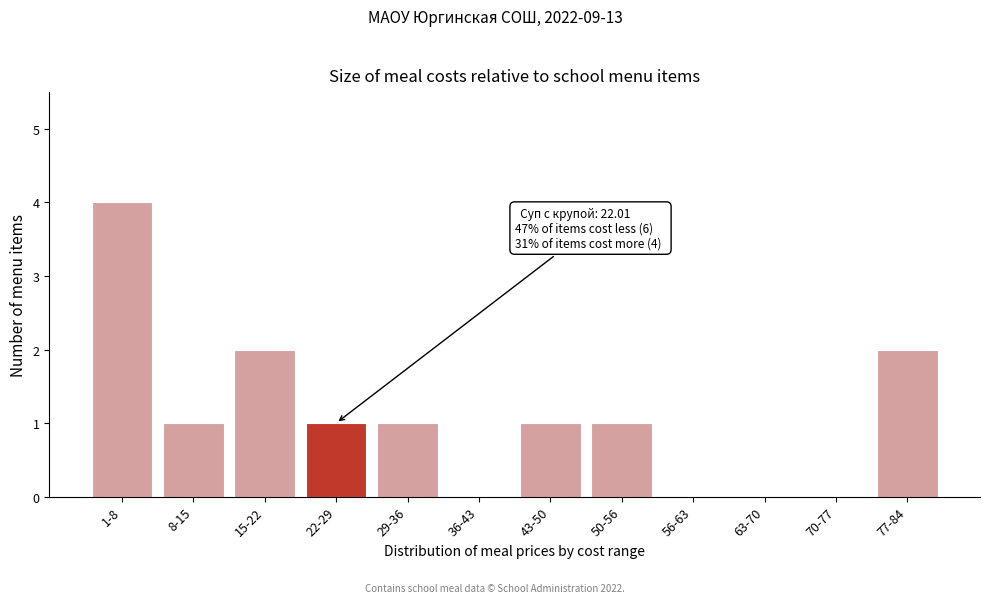

Reading left to right, transcribe all the data shown in this chart.

1-8=4	8-15=1	15-22=2	22-29=1	29-36=1	36-43=0	43-50=1	50-56=1	56-63=0	63-70=0	70-77=0	77-84=2